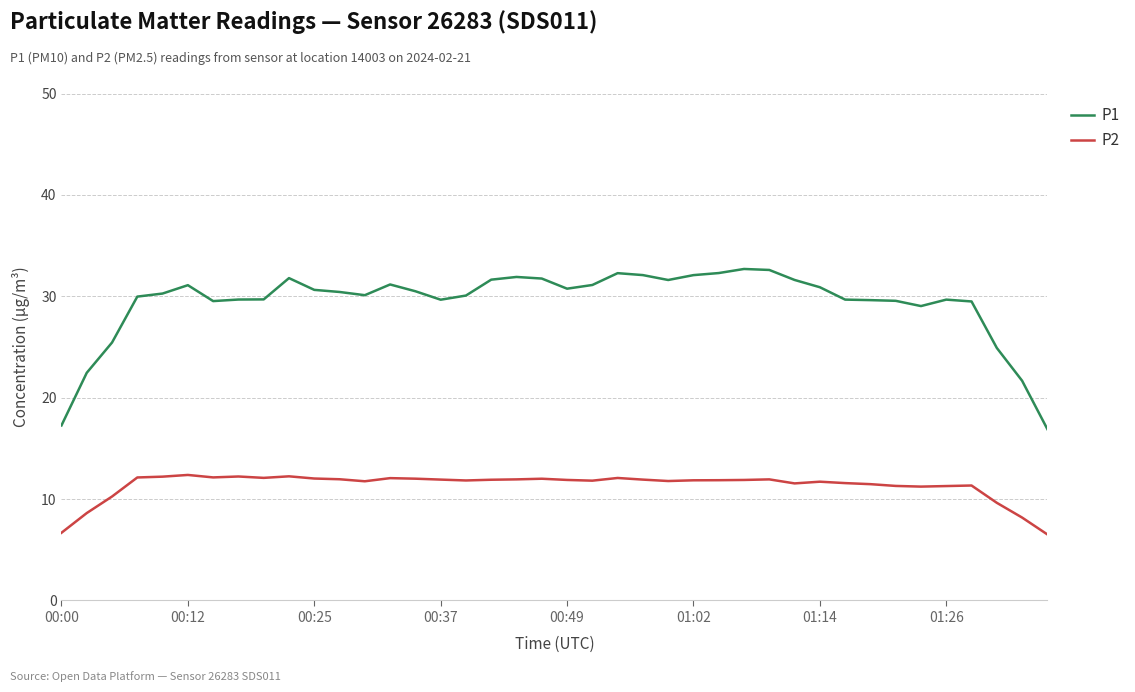

True or false: P1 and P2 cross at least once.

False